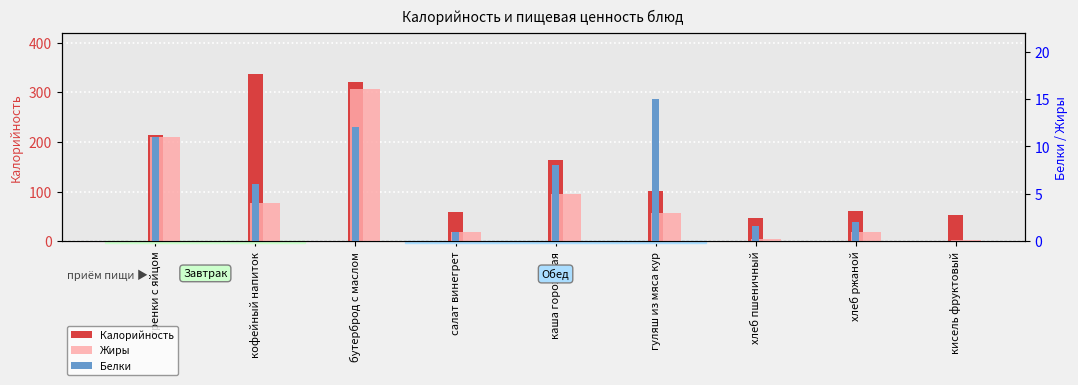

Reading left to right, list all the values displayed in this chart.

Калорийность: 213.0	337.0	321.0	58.0	164.0	101.0	46.8	61.0	53.0
Жиры: 11.0	4.0	16.0	1.0	5.0	3.0	0.2	1.0	0.2
Белки: 11.0	6.0	12.0	1.0	8.0	15.0	1.6	2.0	0.0